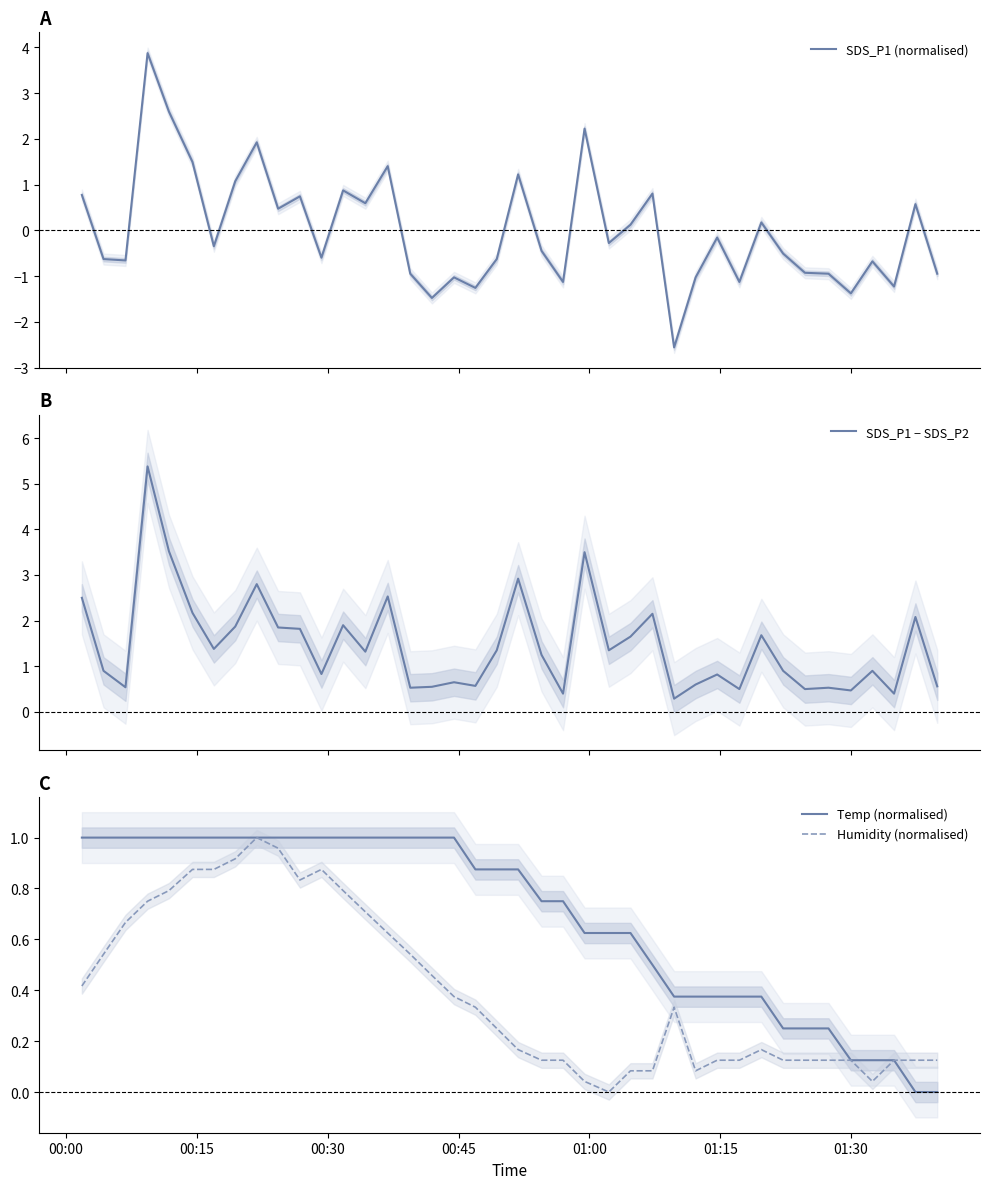

What is the maximum value for SDS_P1 (normalised)?

3.9